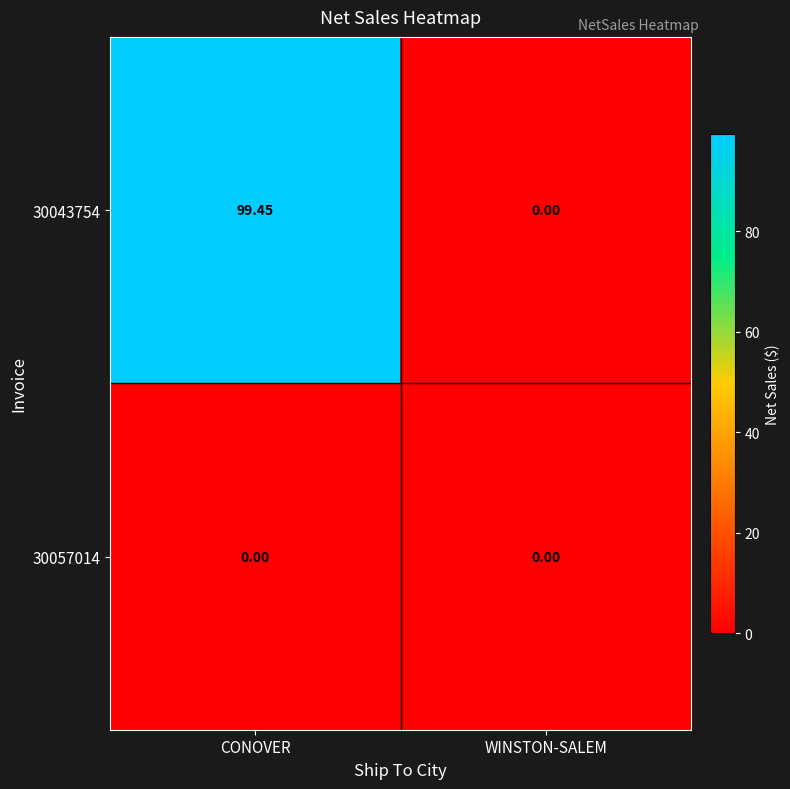

Where does the 30043754 series first go above 99?

CONOVER